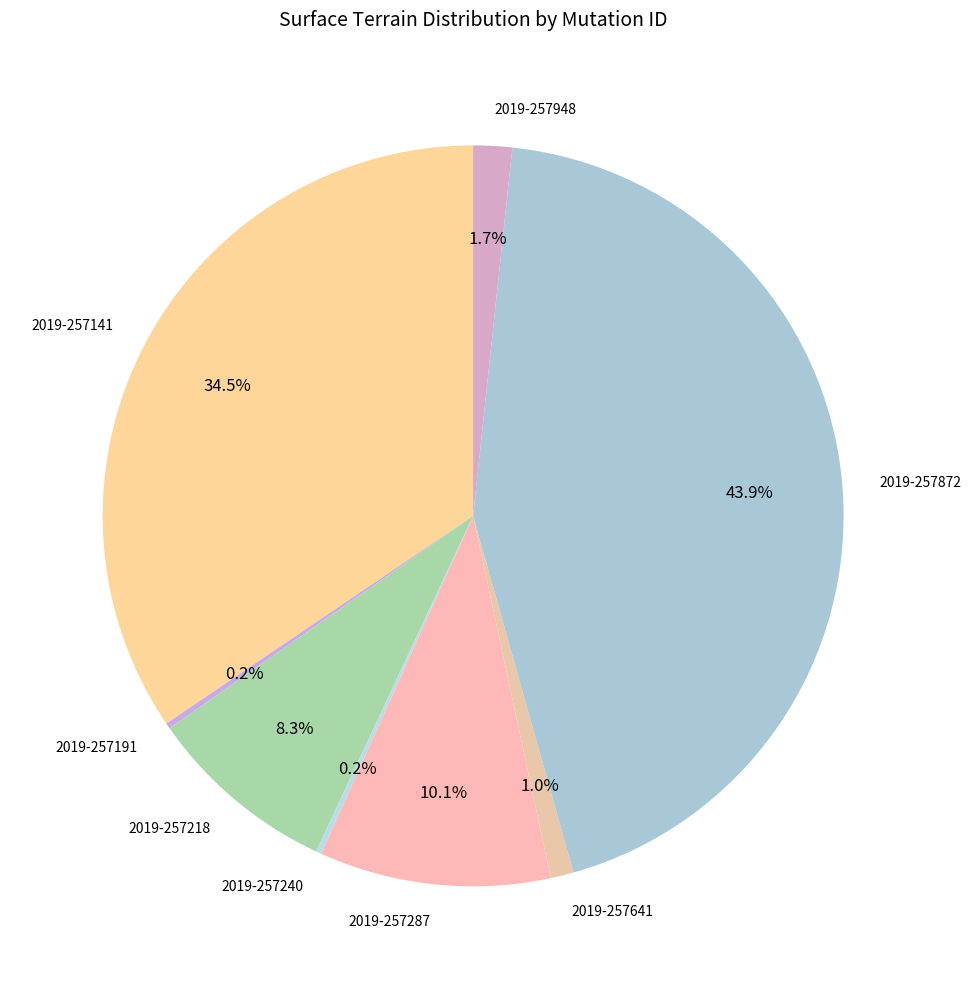

To the nearest percent, what percentage of the pie is 2019-257218?

8%